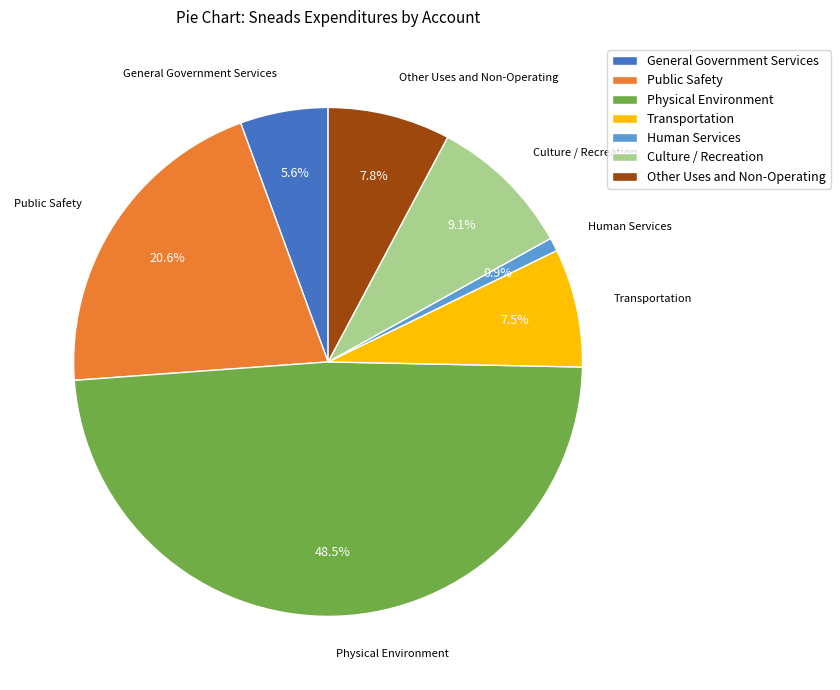

What percentage is the Human Services slice, to the nearest percent?

1%